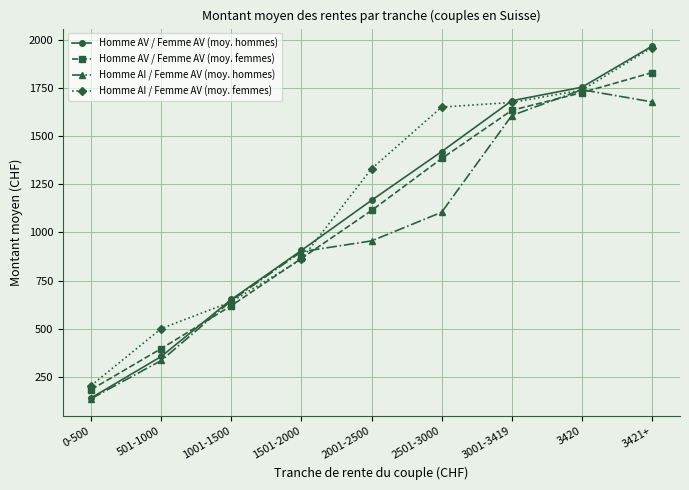

At which label is Homme AV / Femme AV (moy. hommes) closest to 1054?

2001-2500